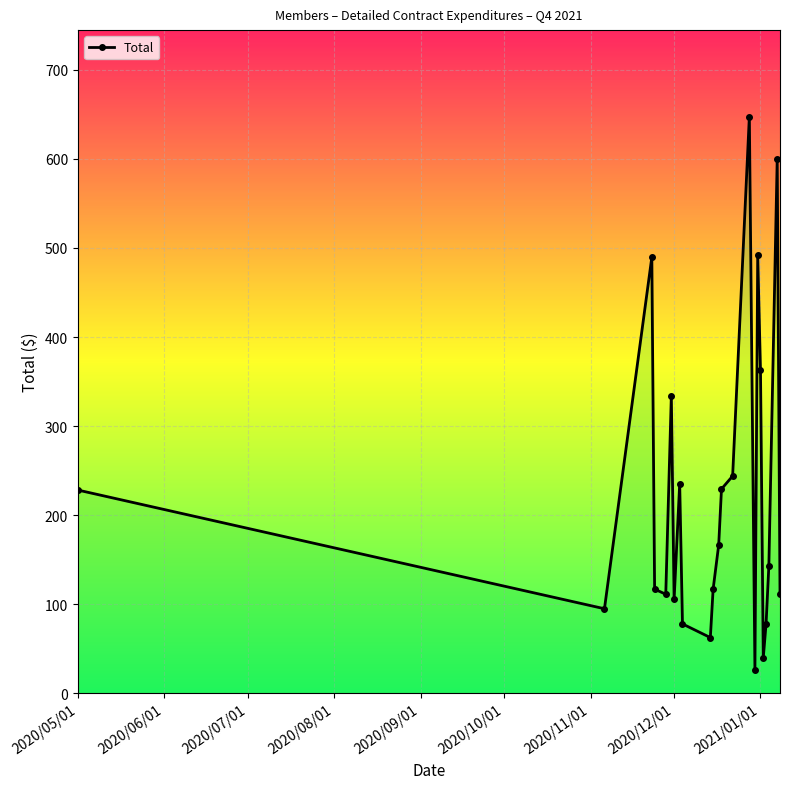

True or false: there are more than 2 points higher than both neighbors.

True